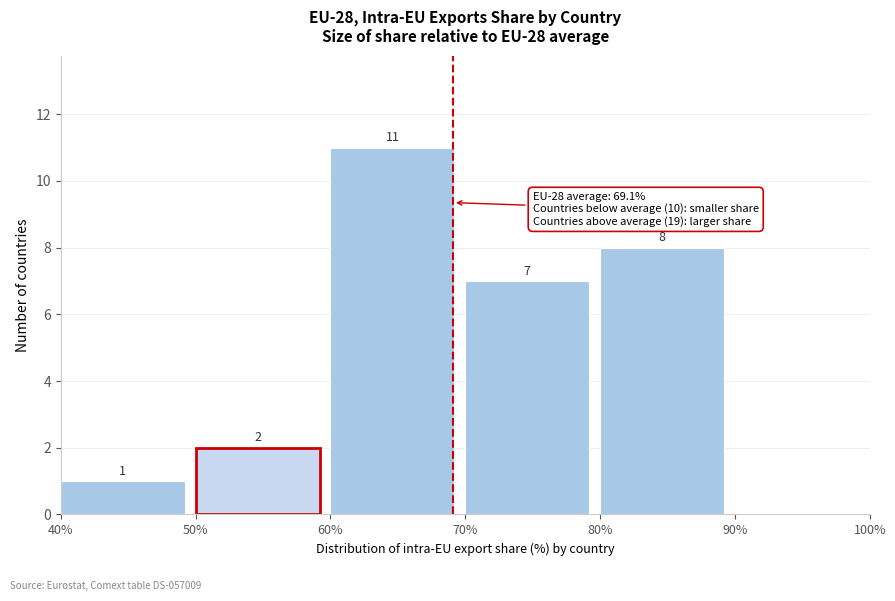

Which range on the x-axis has the tallest bar?

60% to 70%